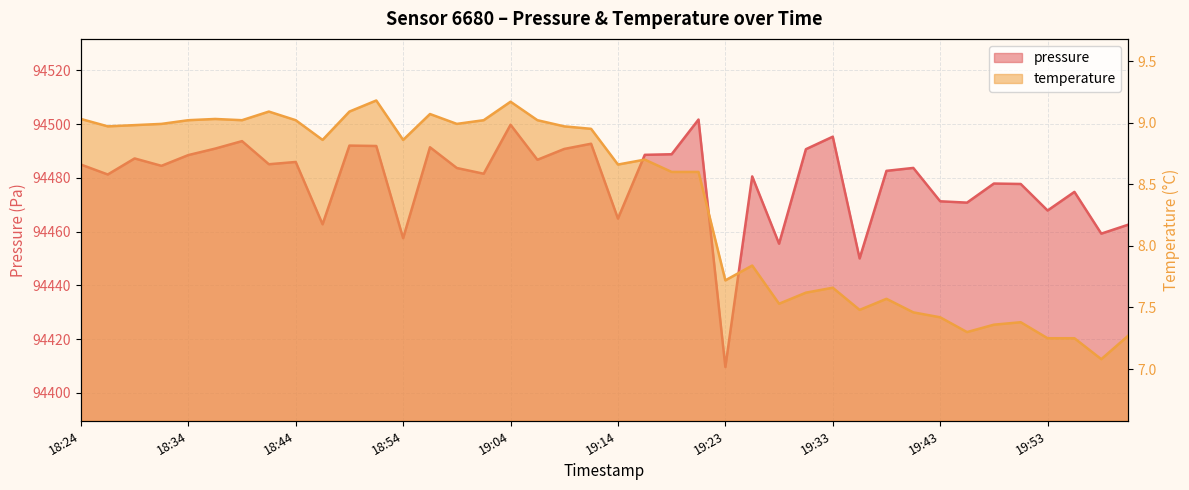

Is the value of pressure at 18:44 greater than the value of temperature at 19:23?

Yes